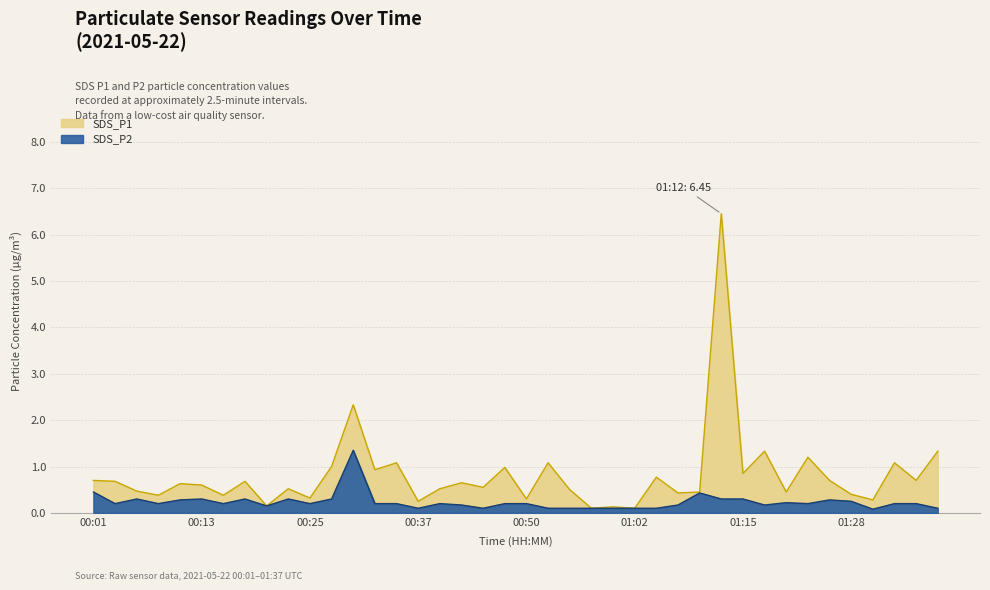

List the labels in order of SDS_P2 value, largest first.

00:30, 00:01, 01:09, 00:06, 00:13, 00:18, 00:23, 00:28, 01:12, 01:15, 00:11, 01:25, 01:28, 01:20, 00:03, 00:08, 00:15, 00:25, 00:32, 00:35, 00:40, 00:47, 00:50, 01:22, 01:32, 01:35, 00:42, 01:07, 01:17, 00:20, 00:37, 00:45, 00:52, 00:55, 00:57, 00:59, 01:02, 01:04, 01:37, 01:30